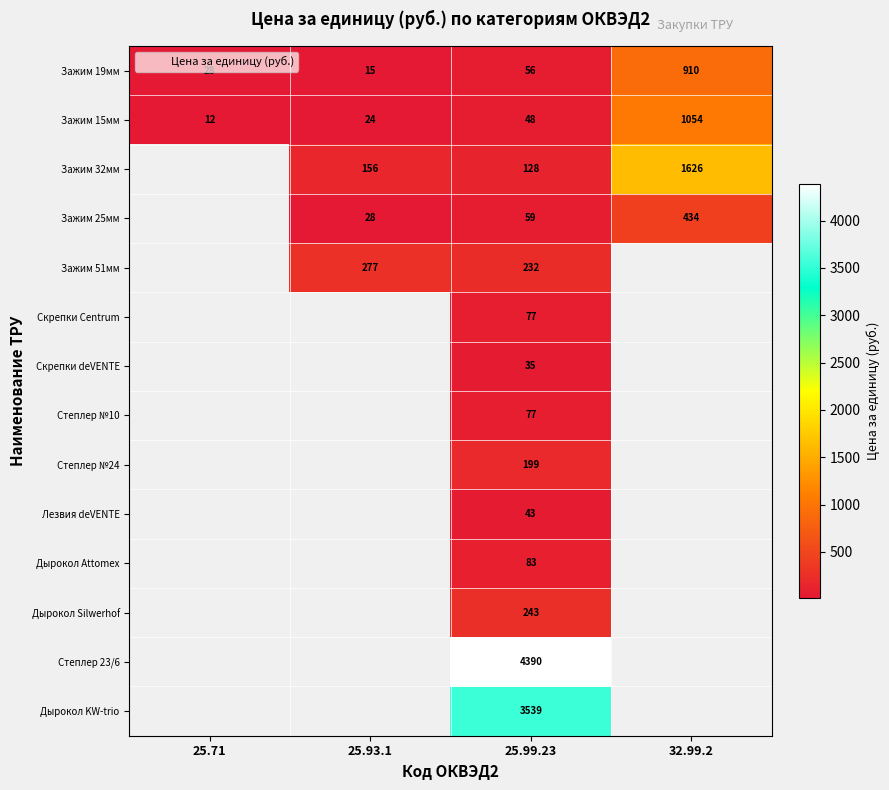

Between 25.93.1 and 25.71, which is larger?

25.71